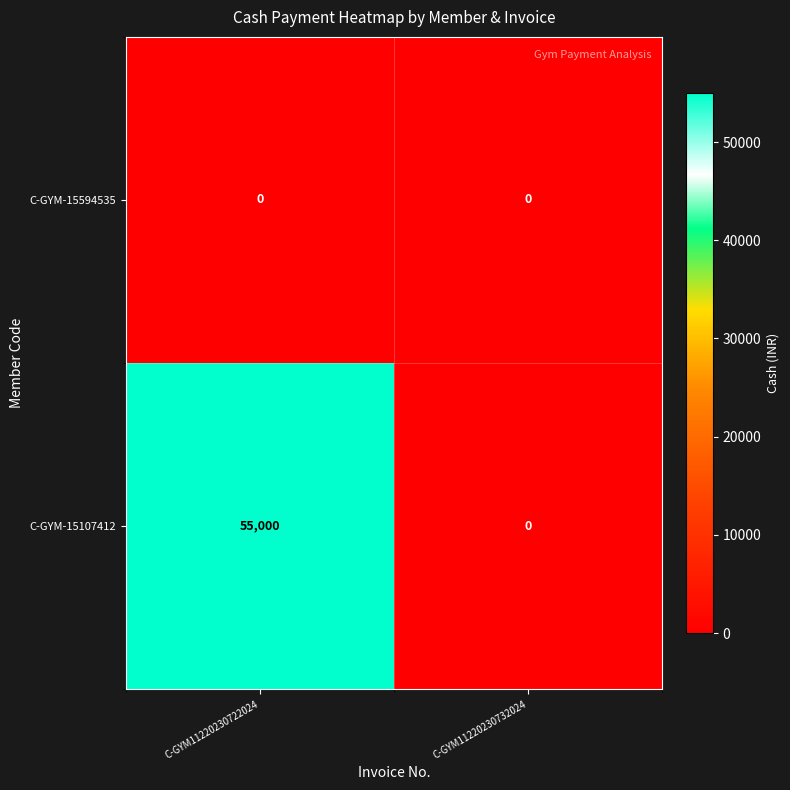

List the series in order of their peak value, highest first.

C-GYM-15107412, C-GYM-15594535